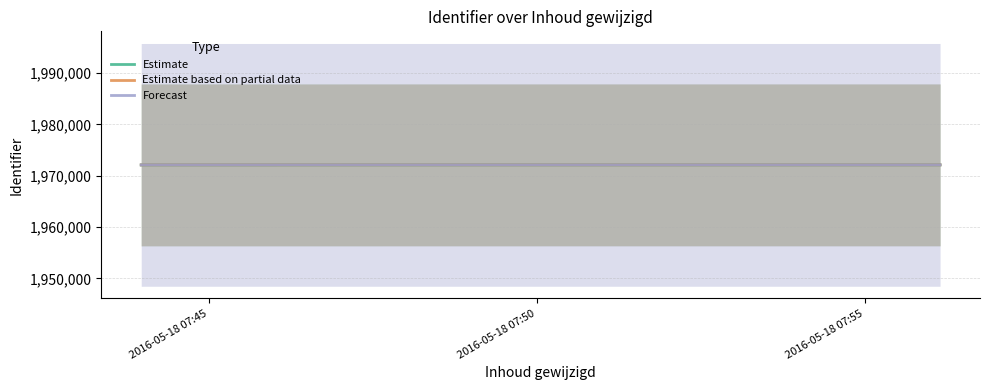

What is the maximum value for Forecast?

1972127